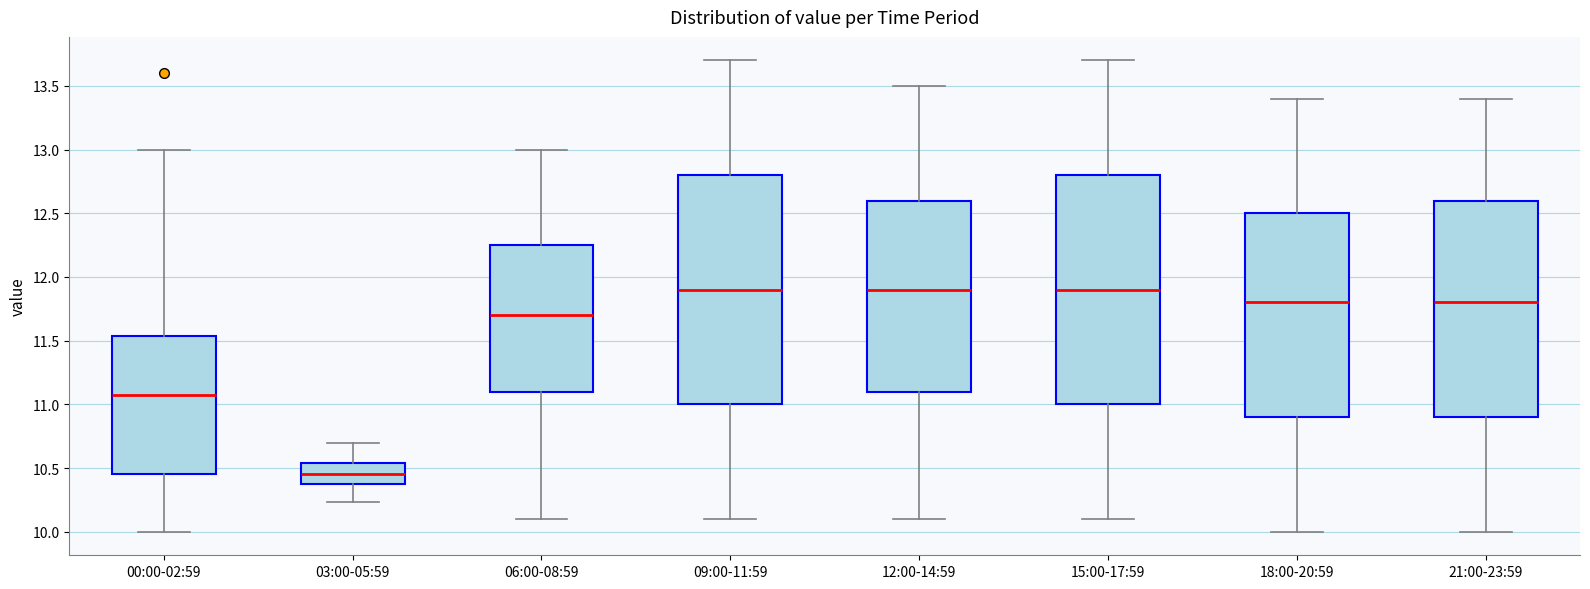

Reading left to right, transcribe this box plot: for each box, give where its median line is, the range the box spans, and where its two whiskers end, as read against the y-axis. The values are not printed on the chart, so give them approximately, as read against the axis.

00:00-02:59: median 11.05, box 10.45 to 11.55, whiskers 10.00 to 13.00
03:00-05:59: median 10.45, box 10.40 to 10.55, whiskers 10.25 to 10.70
06:00-08:59: median 11.70, box 11.10 to 12.25, whiskers 10.10 to 13.00
09:00-11:59: median 11.90, box 11.00 to 12.80, whiskers 10.10 to 13.70
12:00-14:59: median 11.90, box 11.10 to 12.60, whiskers 10.10 to 13.50
15:00-17:59: median 11.90, box 11.00 to 12.80, whiskers 10.10 to 13.70
18:00-20:59: median 11.80, box 10.90 to 12.50, whiskers 10.00 to 13.40
21:00-23:59: median 11.80, box 10.90 to 12.60, whiskers 10.00 to 13.40